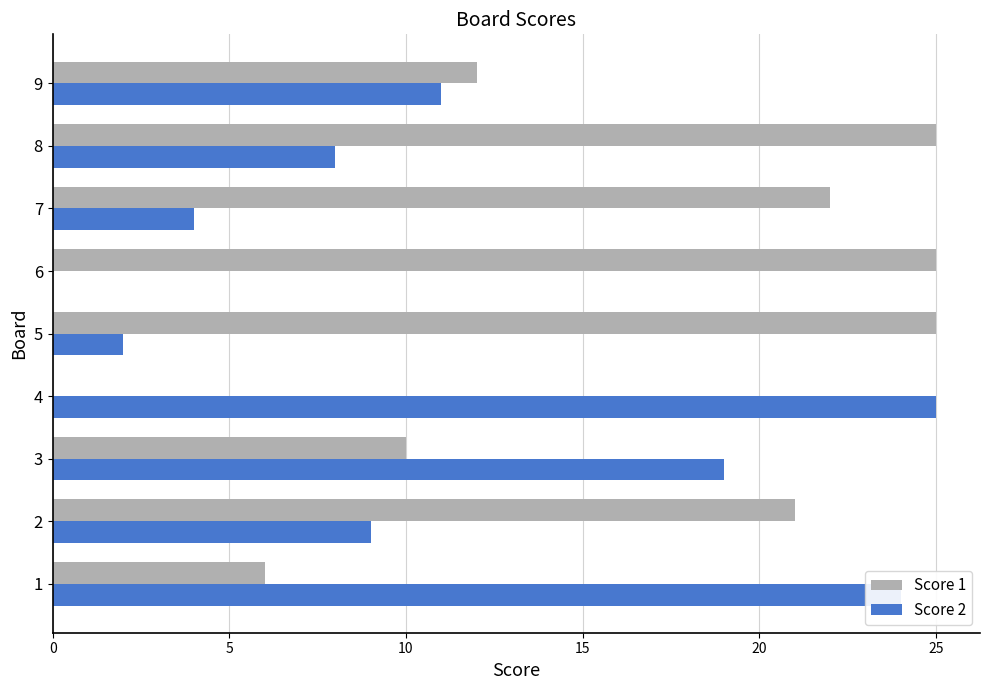

True or false: Score 1 has a value of 3 at 1.

False